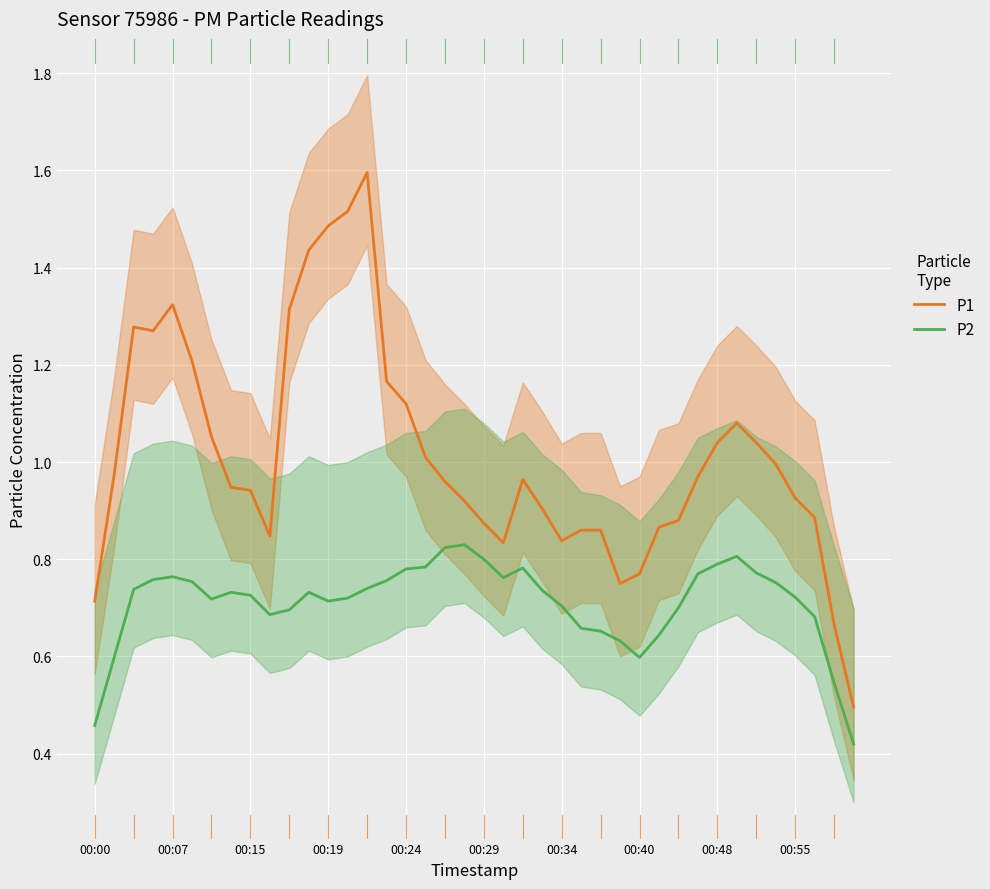

True or false: P2 and P1 cross at least once.

False